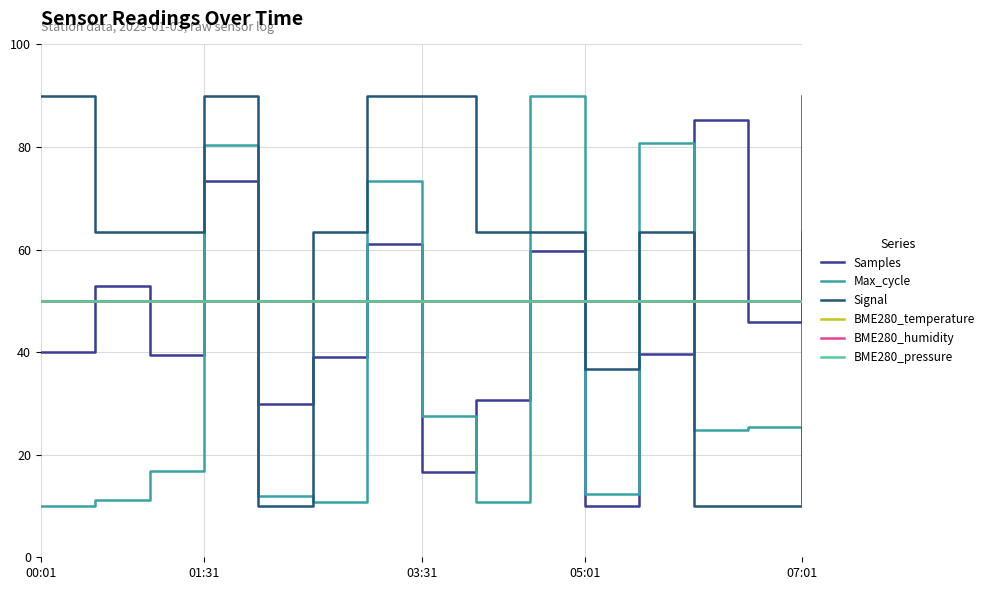

Reading left to right, extract all data points from this chart.

Samples: 40.1	52.8	39.5	73.5	29.8	39.0	61.1	16.7	30.6	59.7	10.0	39.6	85.2	45.8	90.0
Max_cycle: 10.0	11.2	16.9	80.3	11.9	10.7	73.3	27.6	10.7	90.0	12.2	80.9	24.8	25.3	10.7
Signal: 90.0	63.3	63.3	90.0	10.0	63.3	90.0	90.0	63.3	63.3	36.7	63.3	10.0	10.0	63.3
BME280_temperature: 50.0	50.0	50.0	50.0	50.0	50.0	50.0	50.0	50.0	50.0	50.0	50.0	50.0	50.0	50.0
BME280_humidity: 50.0	50.0	50.0	50.0	50.0	50.0	50.0	50.0	50.0	50.0	50.0	50.0	50.0	50.0	50.0
BME280_pressure: 50.0	50.0	50.0	50.0	50.0	50.0	50.0	50.0	50.0	50.0	50.0	50.0	50.0	50.0	50.0